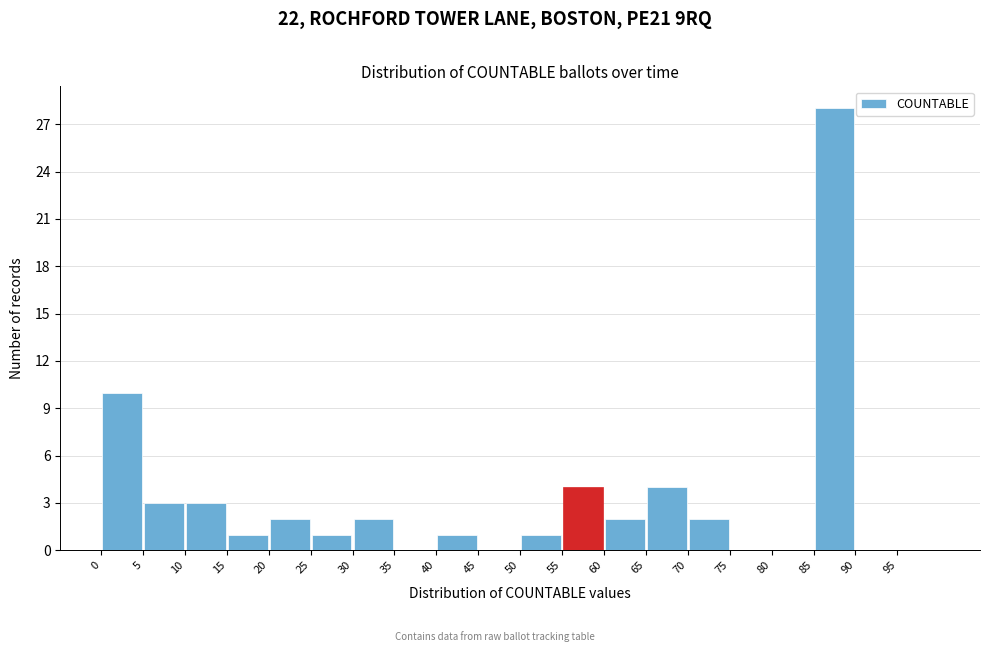

Over which range of the x-axis is the bar tallest?

85 to 90